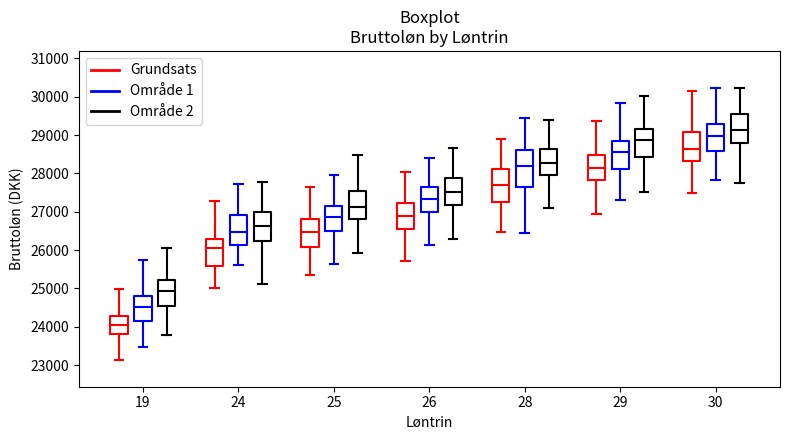

Where is the upper edge of the box for 28 (Område 2) on the y-axis? The values are not printed on the chart, so give them approximately, as read against the axis.

28600